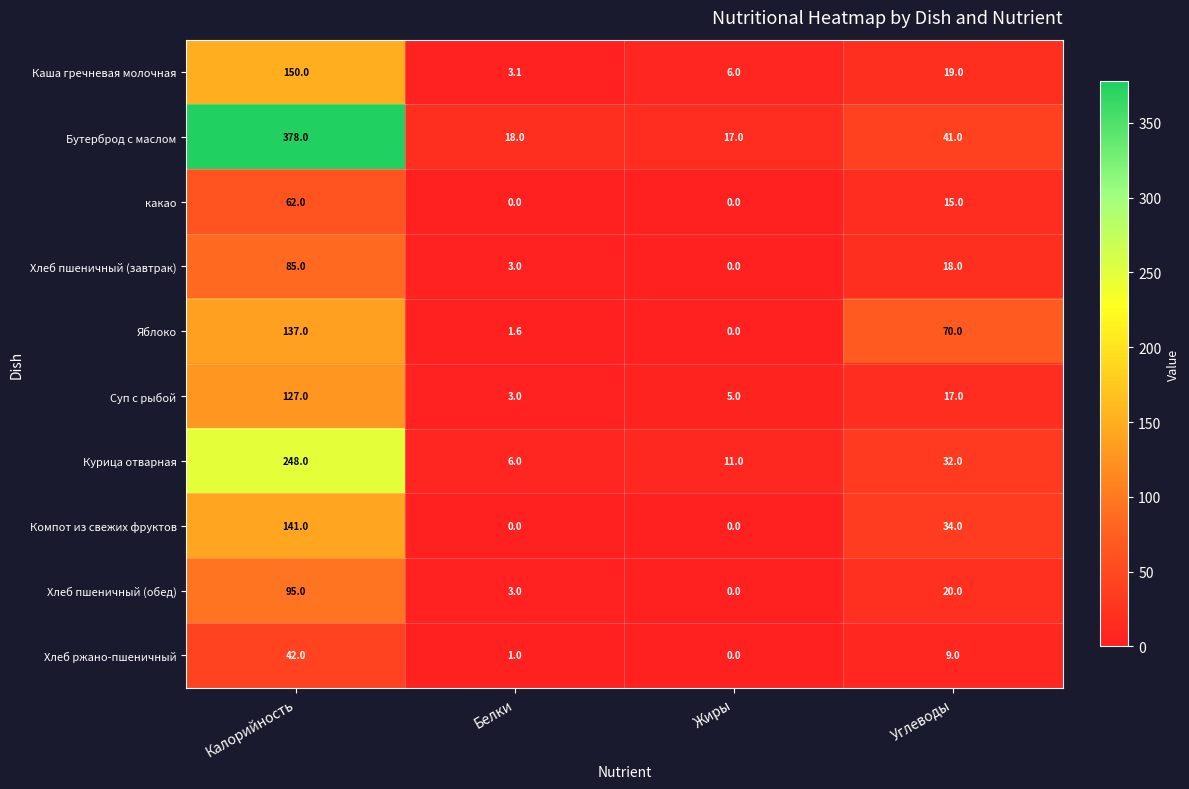

Where does the Хлеб пшеничный (обед) series first go above 20?

Калорийность